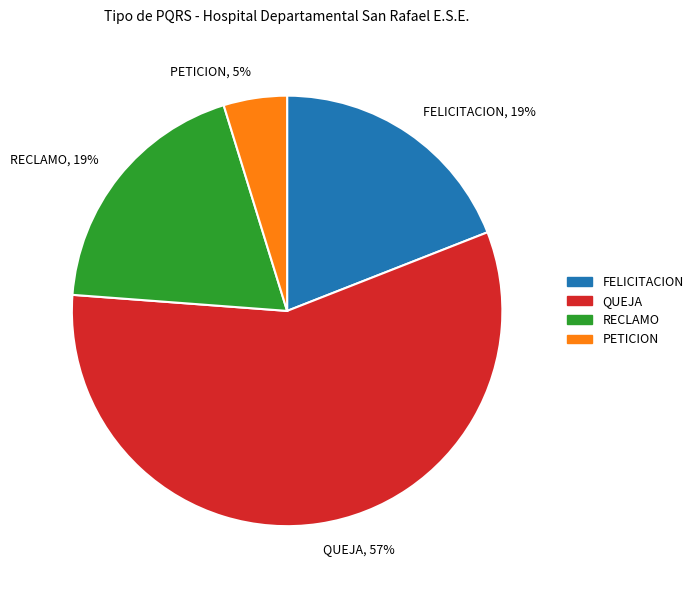

Count the number of slices in the pie.

4